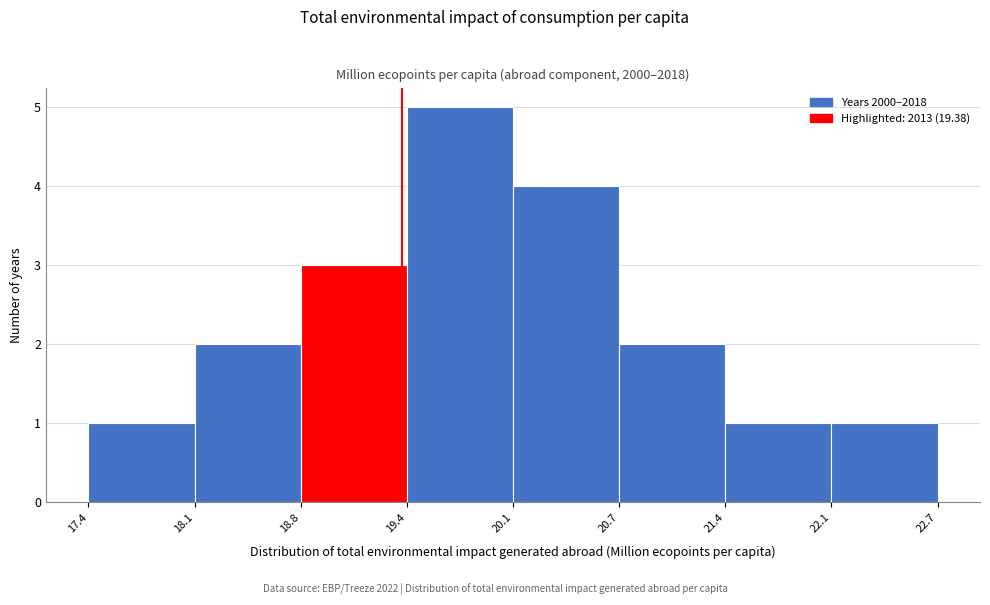

Over which range of the x-axis is the bar tallest?

19.4 to 20.1